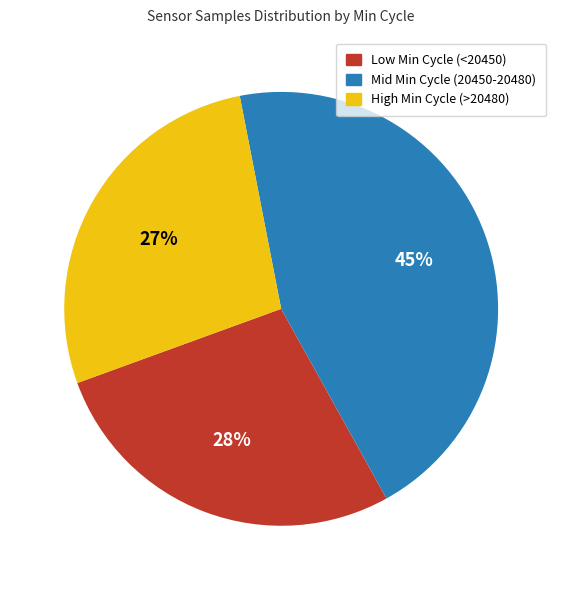

To the nearest percent, what is the average slice percentage?

33%